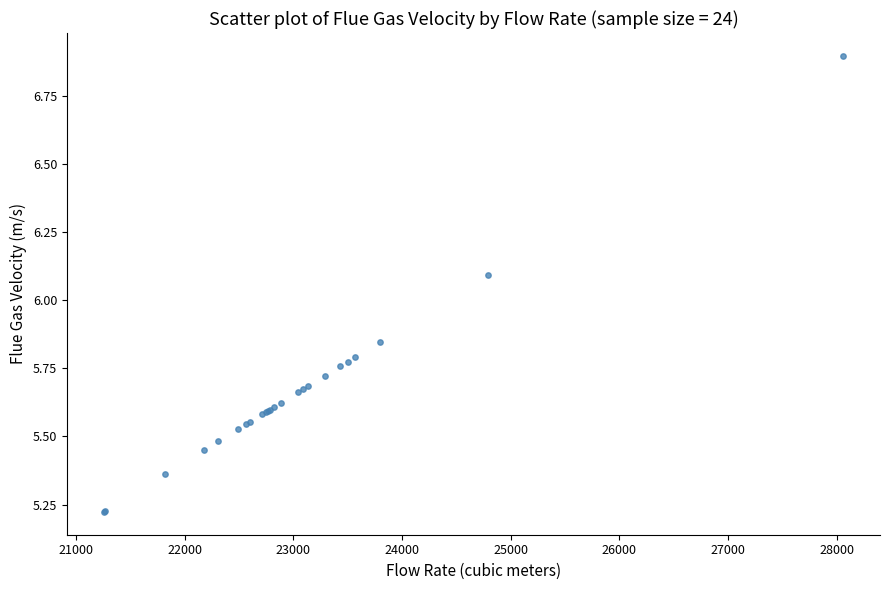

What Y value in the scatter plot is closest to 6?

6.1